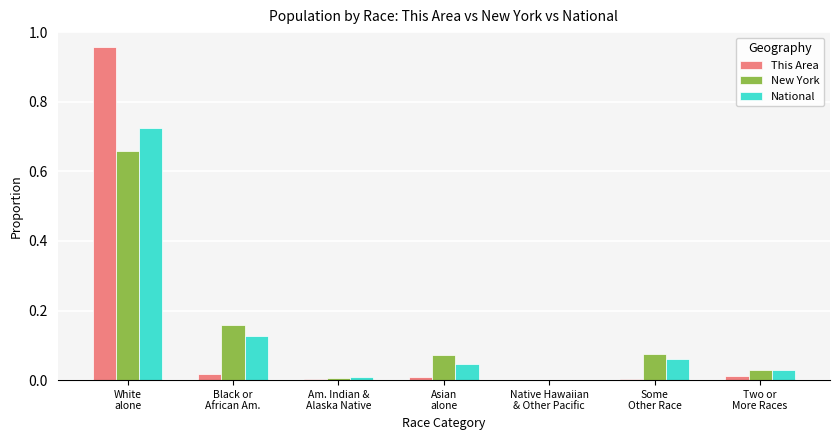

Is it true that New York equals 0.0 at Native Hawaiian
& Other Pacific?

True